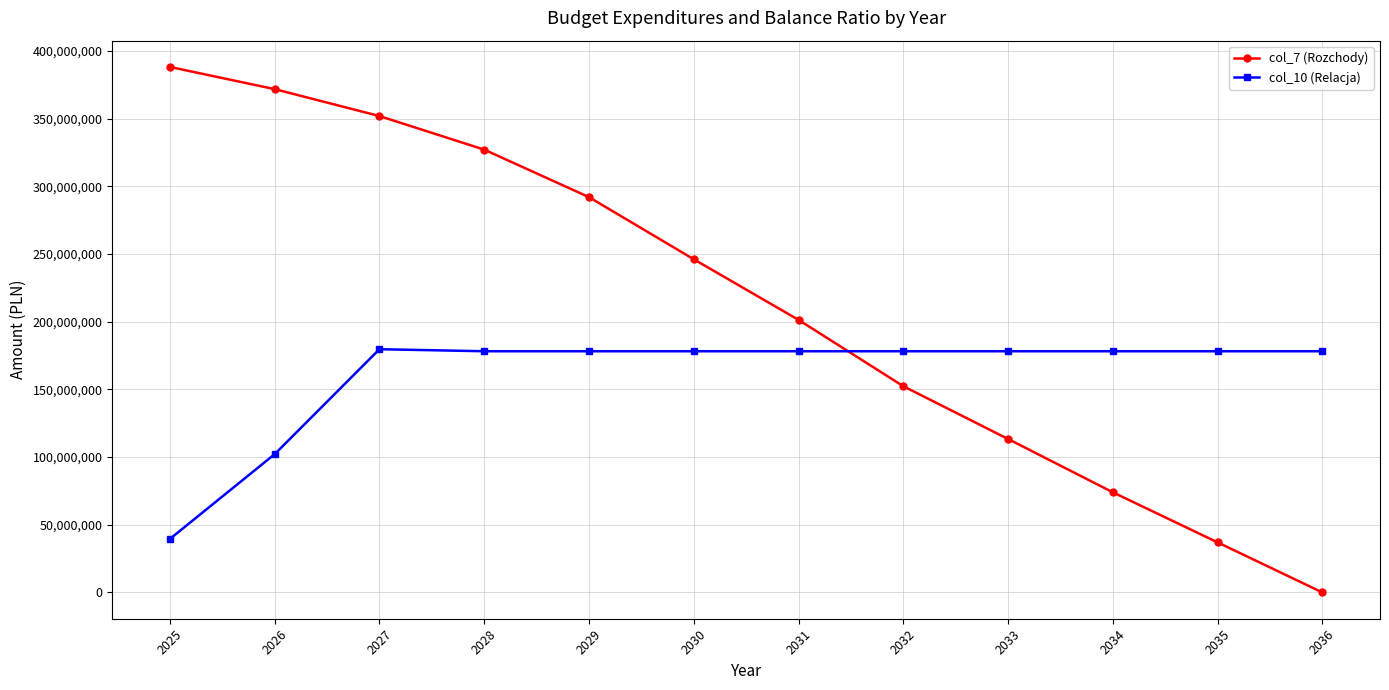

True or false: col_7 (Rozchody) has more than 1 interior local peaks.

False